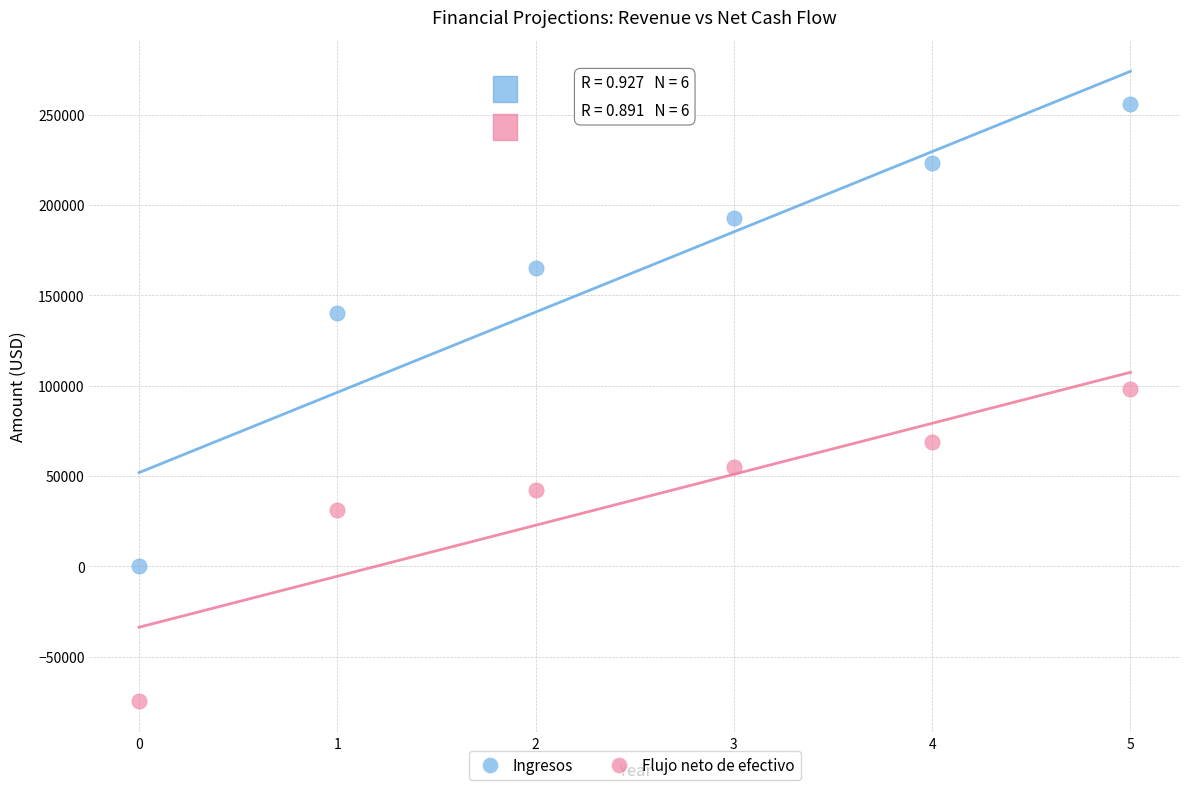

Across all series, what Y value is closest to 90691?

98228.3